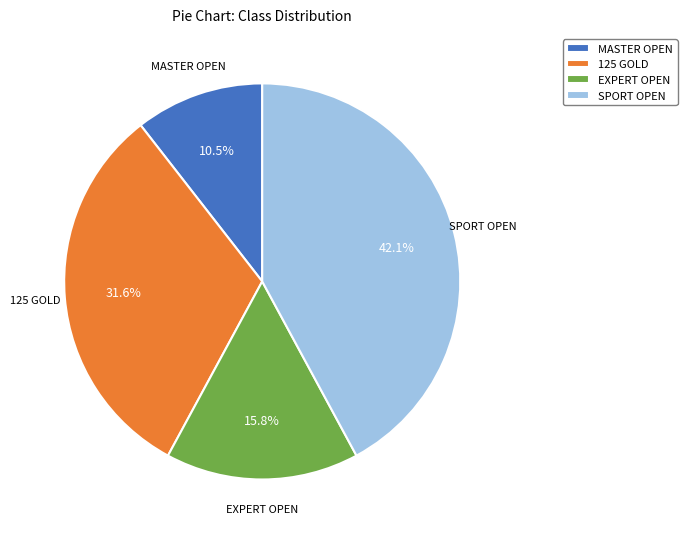

What percentage do EXPERT OPEN and MASTER OPEN together represent?

26.3%